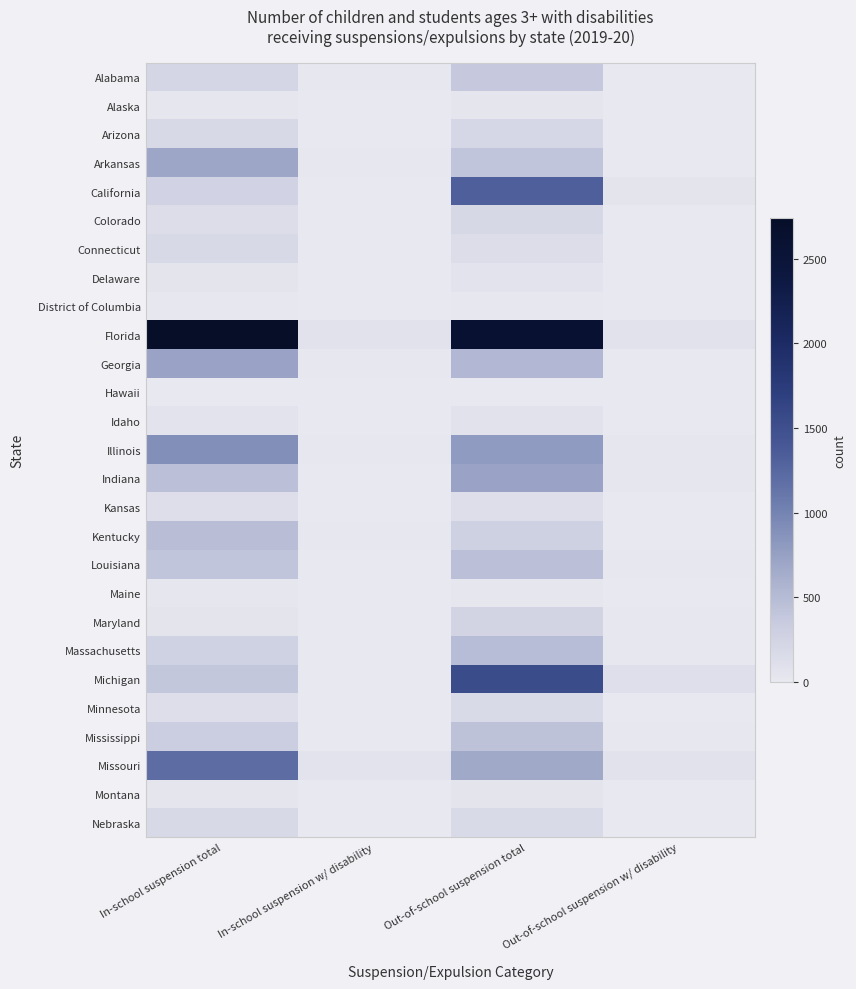

True or false: California has a value of 46 at Out-of-school suspension w/ disability.

True